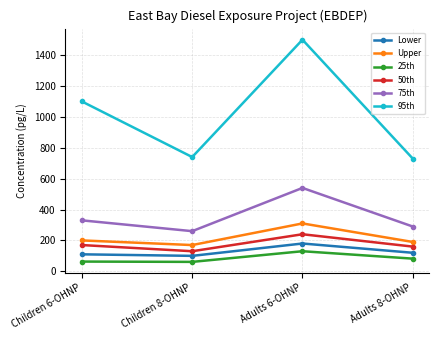

What is the difference between the maximum and minimum values in the 50th series?

110